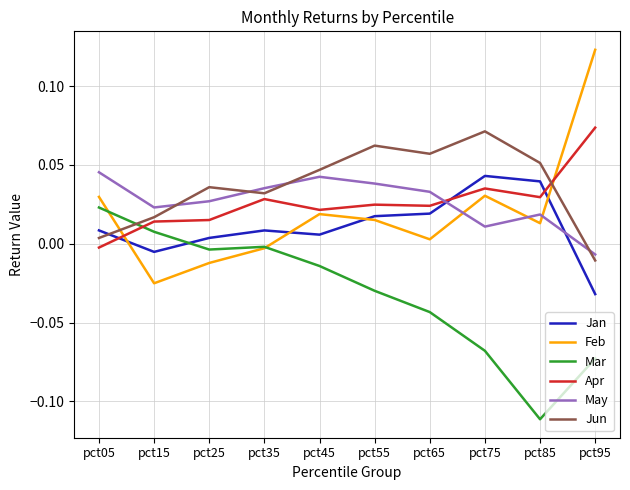

In May, how many points are lower than both neighbors (excluding endpoints)?

2